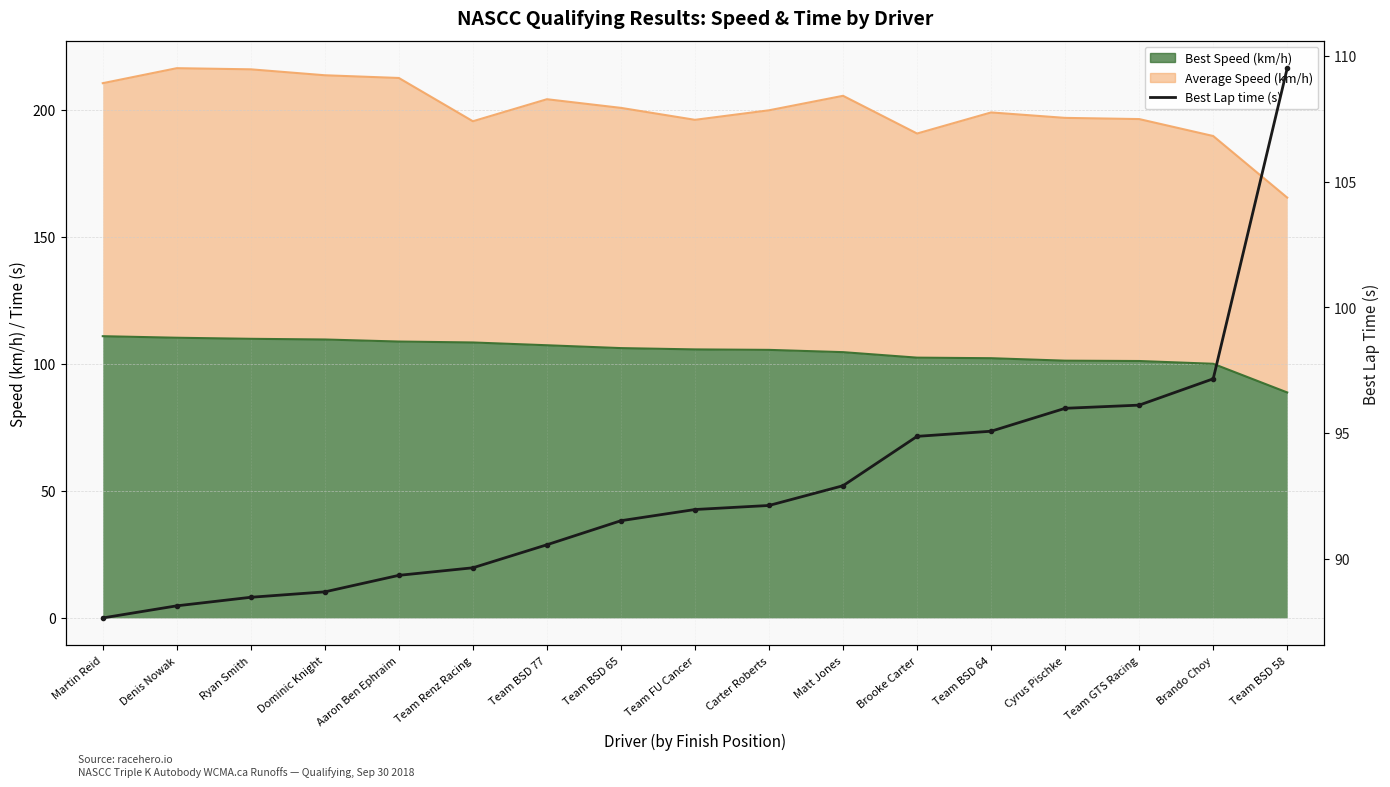

Where is the data nearest to the value 98?

Brando Choy